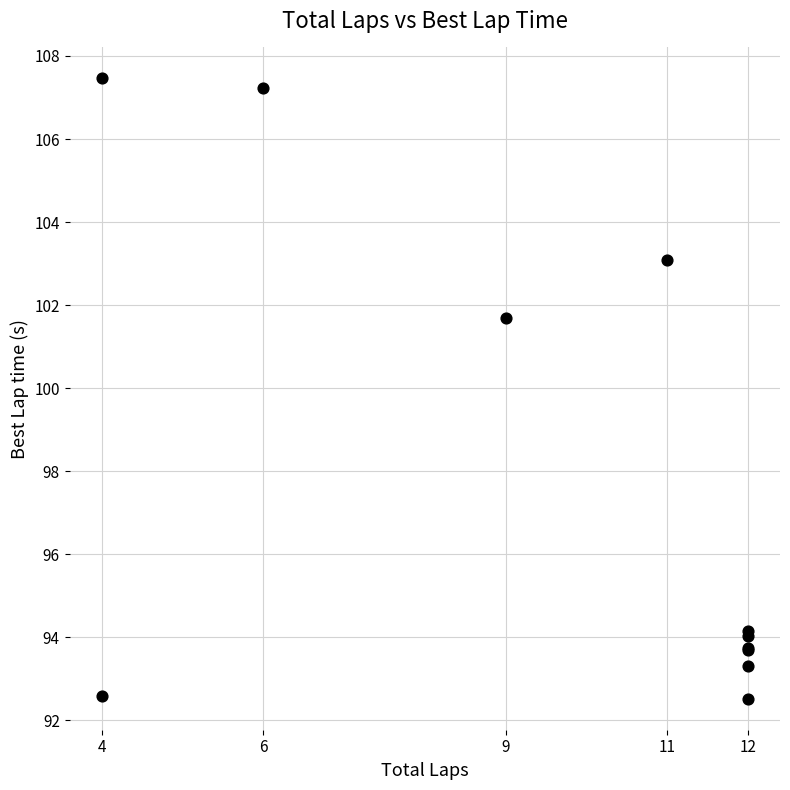

What Y value in the scatter plot is closest to 99?

101.7